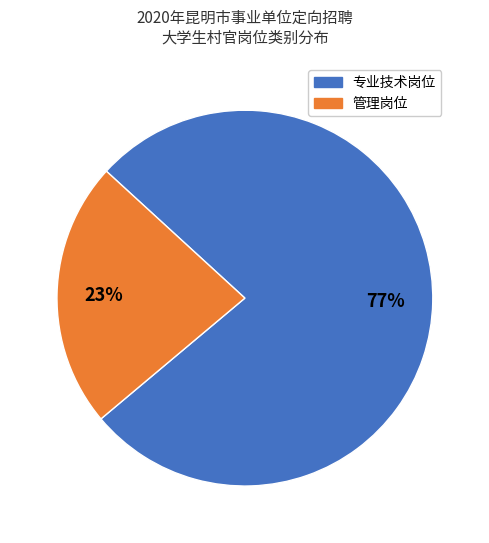

Is there a majority slice in this chart?

Yes